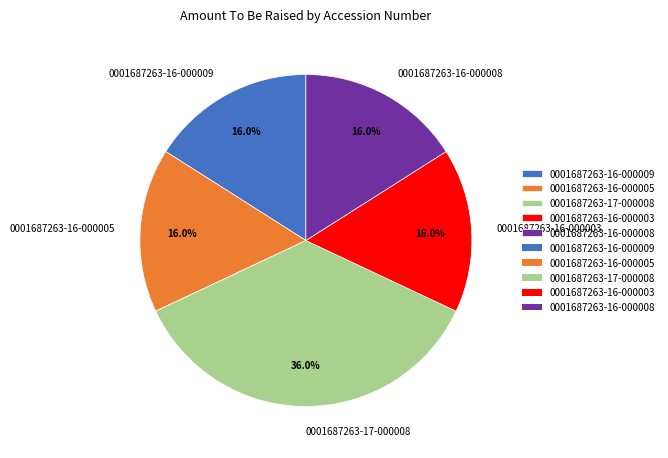

To the nearest percent, what percentage of the pie is 0001687263-16-000003?

16%